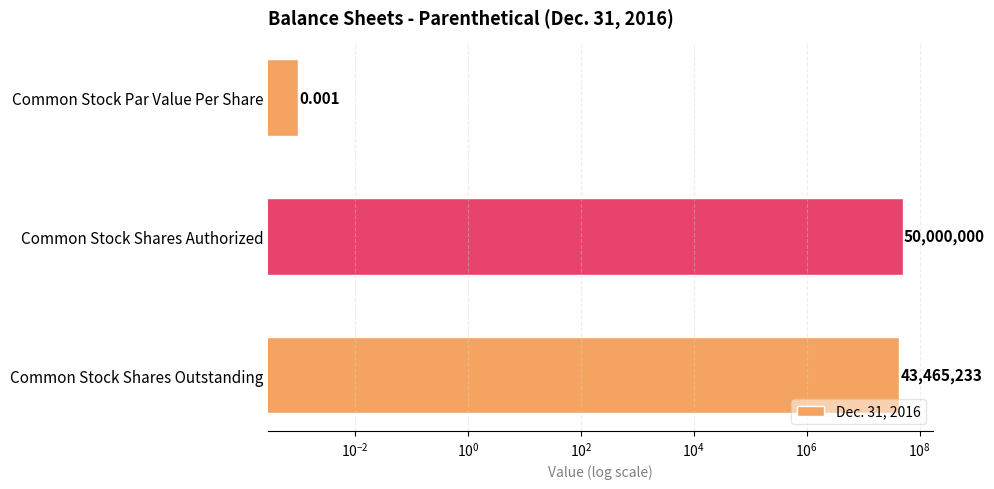

Are the bars grouped side by side (vs. stacked)?

No